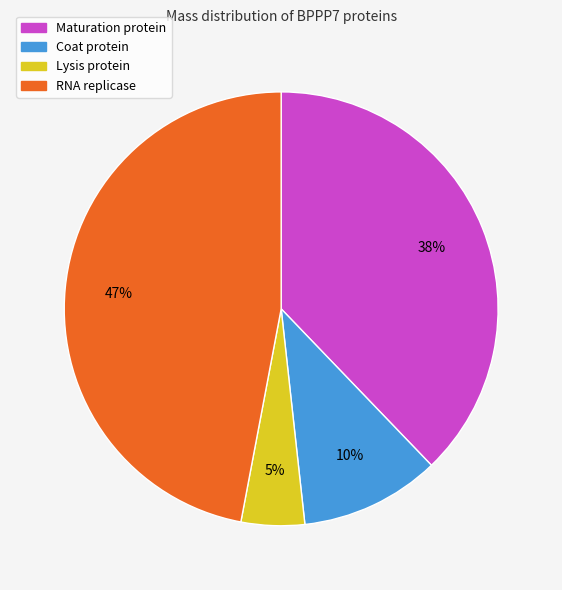

To the nearest percent, what portion does Lysis protein represent?

5%